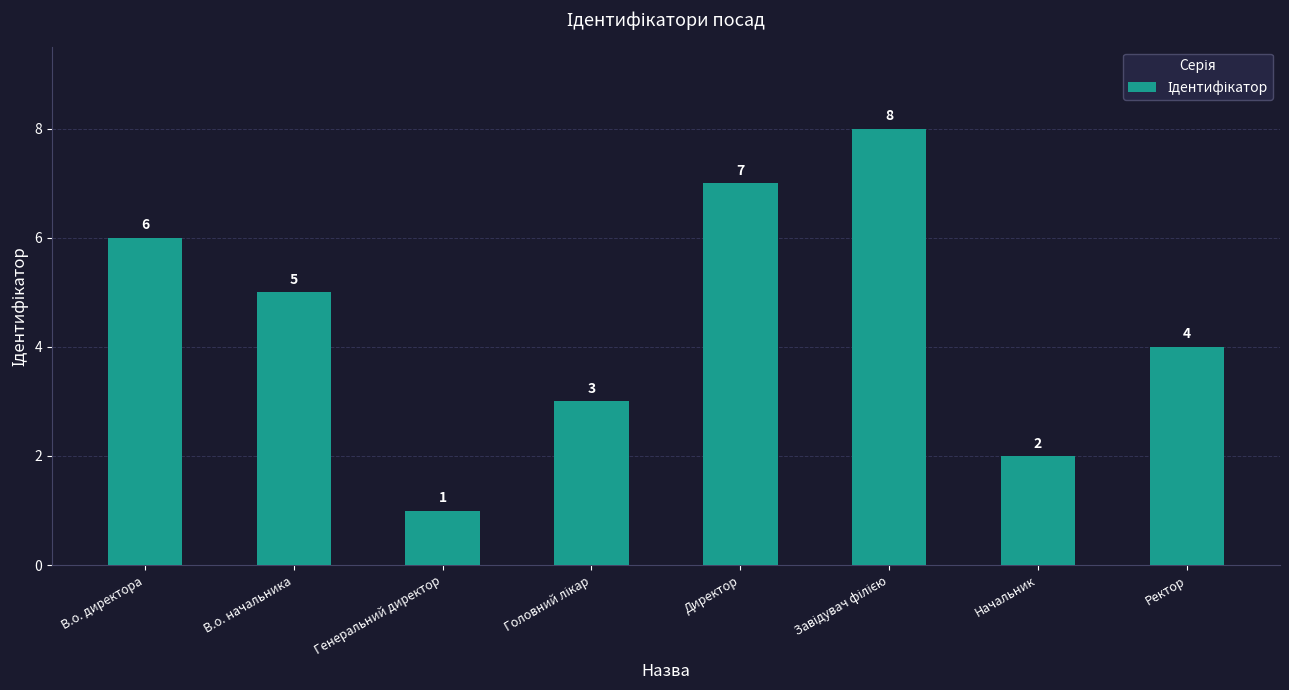

What is the value of the 2nd bar from the left?

5